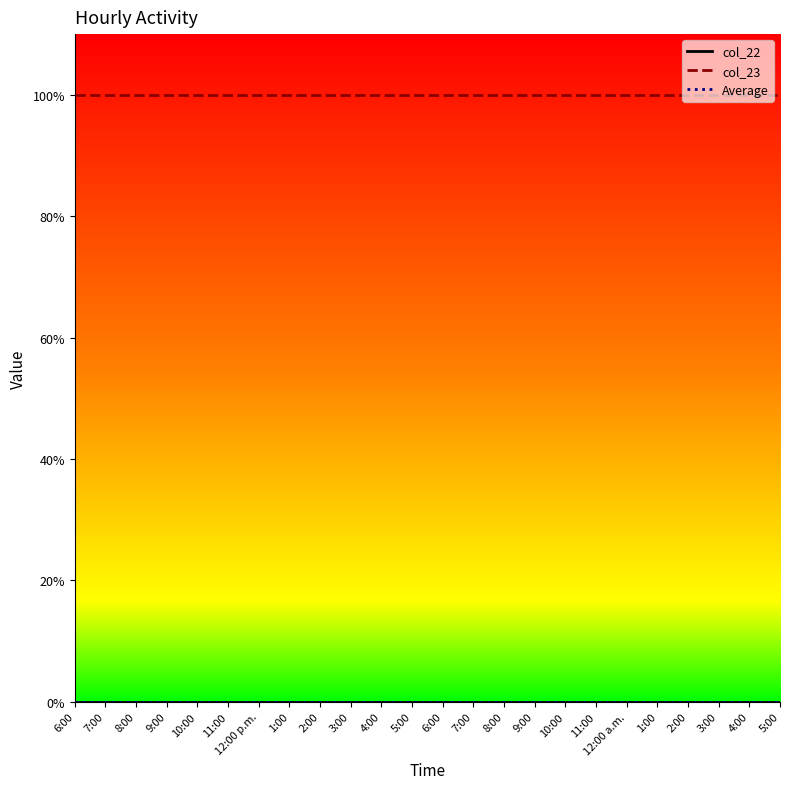

What is the sum of the col_23 values at 1:00 and 2:00?

2